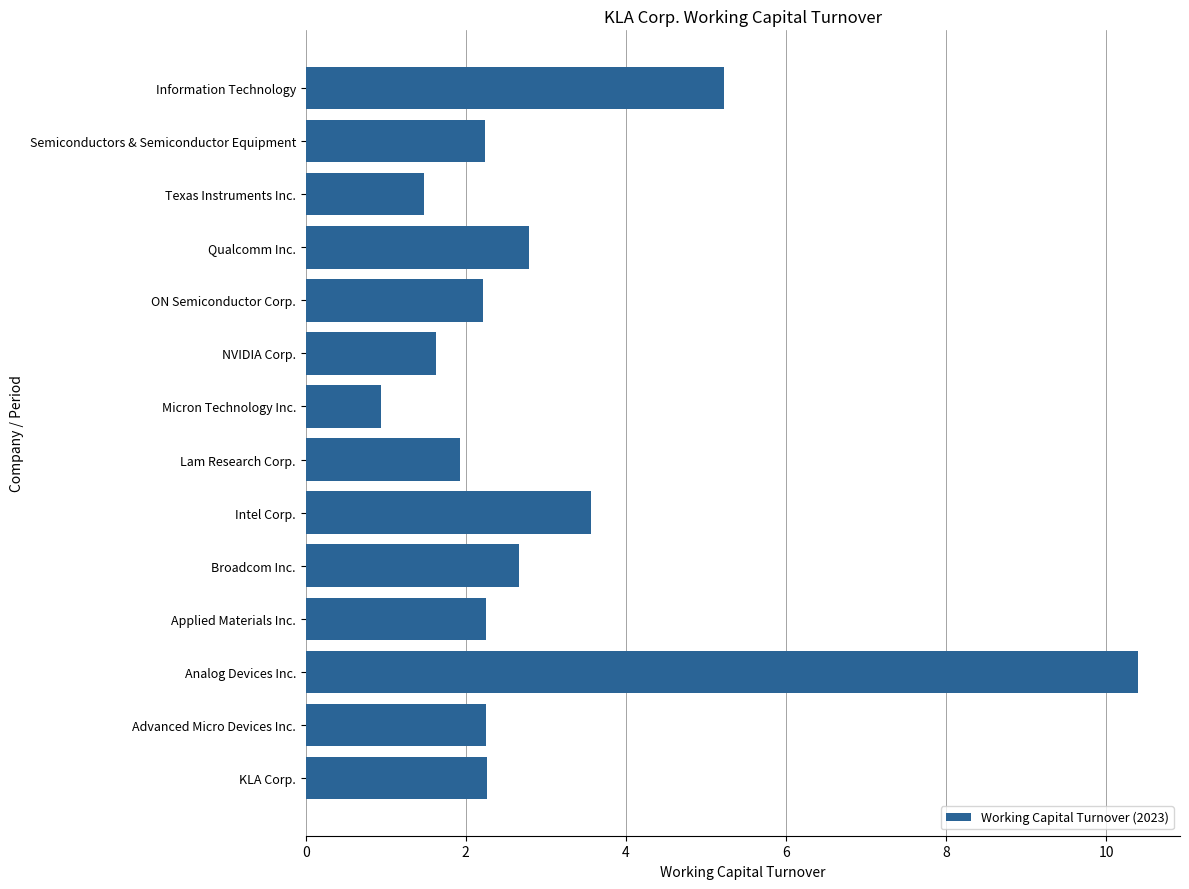

What is the smallest value displayed?

0.9